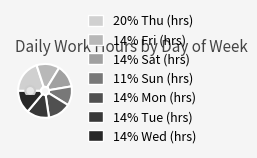

The Sat 10 slice represents 13% of the pie. True or false?

False